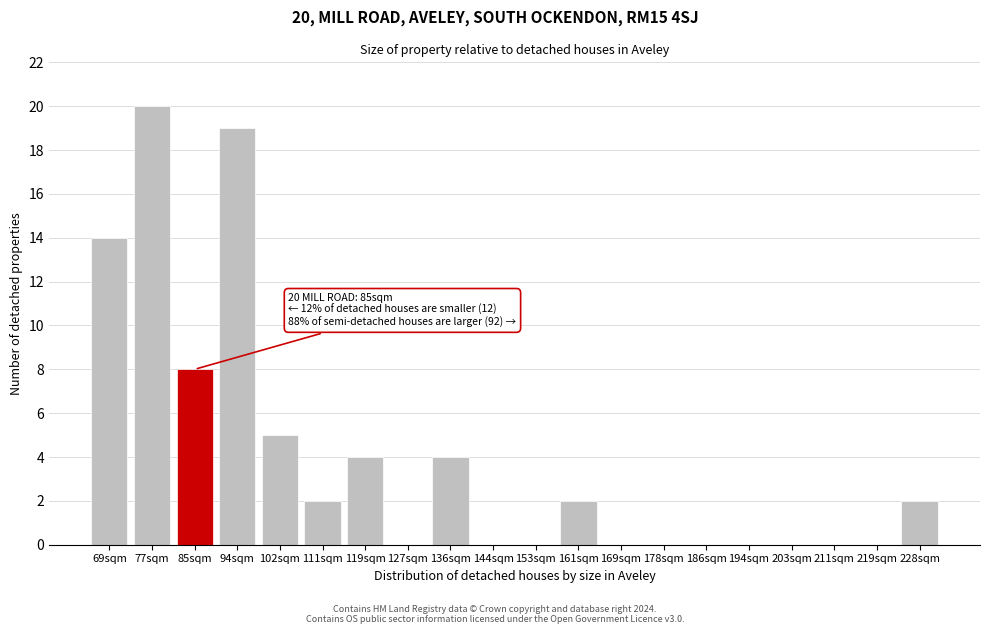

Reading left to right, what are all the values shown in this chart?

69sqm=14	77sqm=20	85sqm=8	94sqm=19	102sqm=5	111sqm=2	119sqm=4	127sqm=0	136sqm=4	144sqm=0	153sqm=0	161sqm=2	169sqm=0	178sqm=0	186sqm=0	194sqm=0	203sqm=0	211sqm=0	219sqm=0	228sqm=2